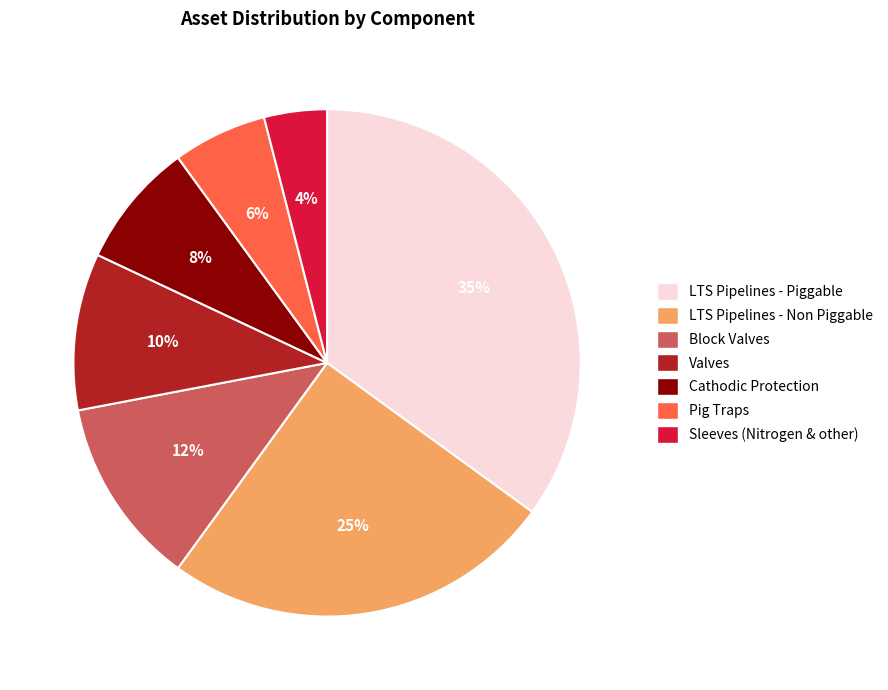

To the nearest percent, what is the difference between the Pig Traps and Block Valves slice percentages?

6%